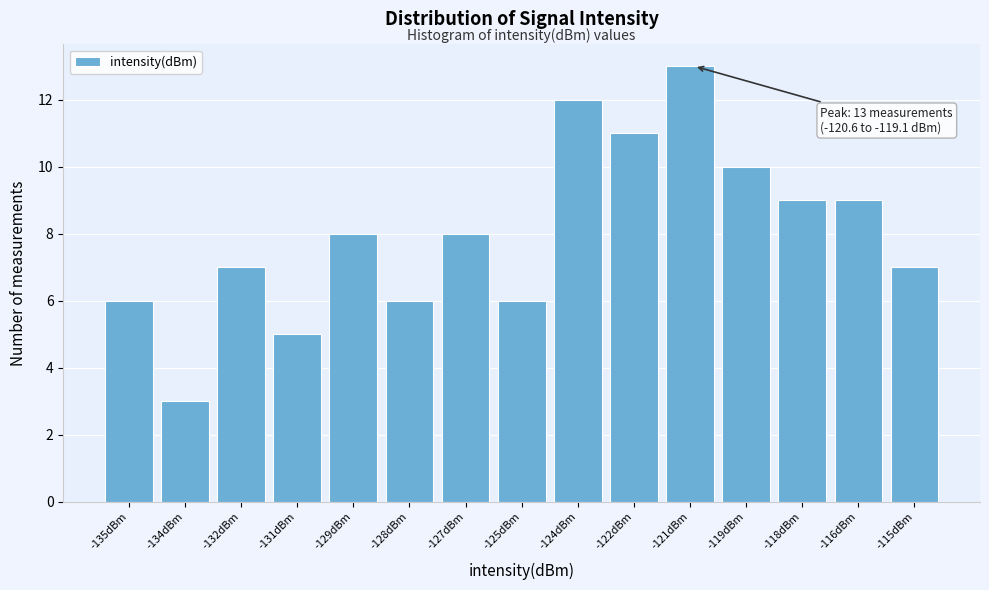

Reading left to right, extract all data points from this chart.

-135dBm=6	-134dBm=3	-132dBm=7	-131dBm=5	-129dBm=8	-128dBm=6	-127dBm=8	-125dBm=6	-124dBm=12	-122dBm=11	-121dBm=13	-119dBm=10	-118dBm=9	-116dBm=9	-115dBm=7